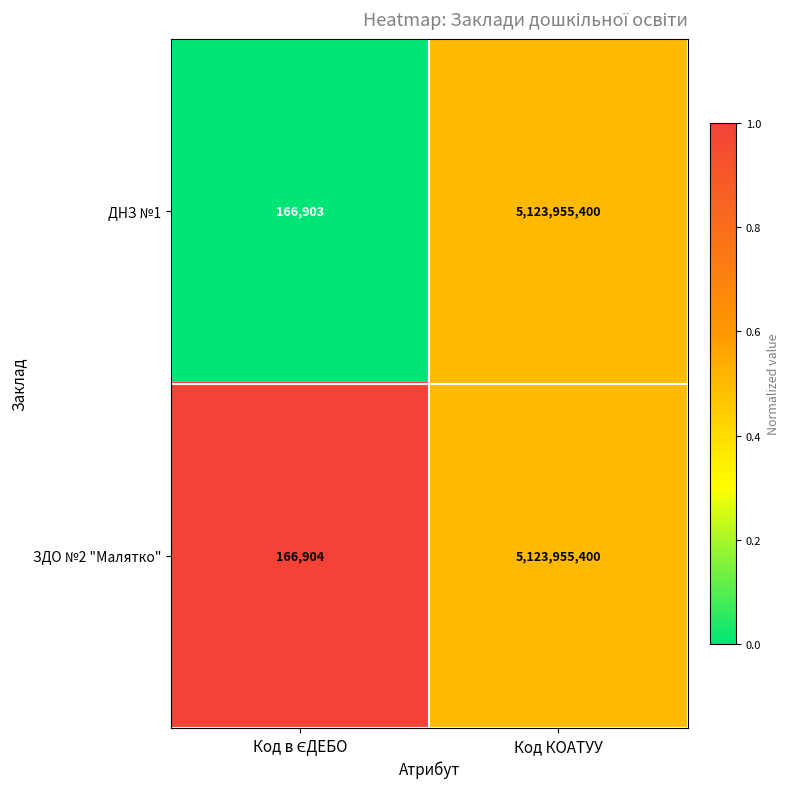

Reading left to right, transcribe all the data shown in this chart.

ДНЗ №1: 166903	5123955400
ЗДО №2 "Малятко": 166904	5123955400